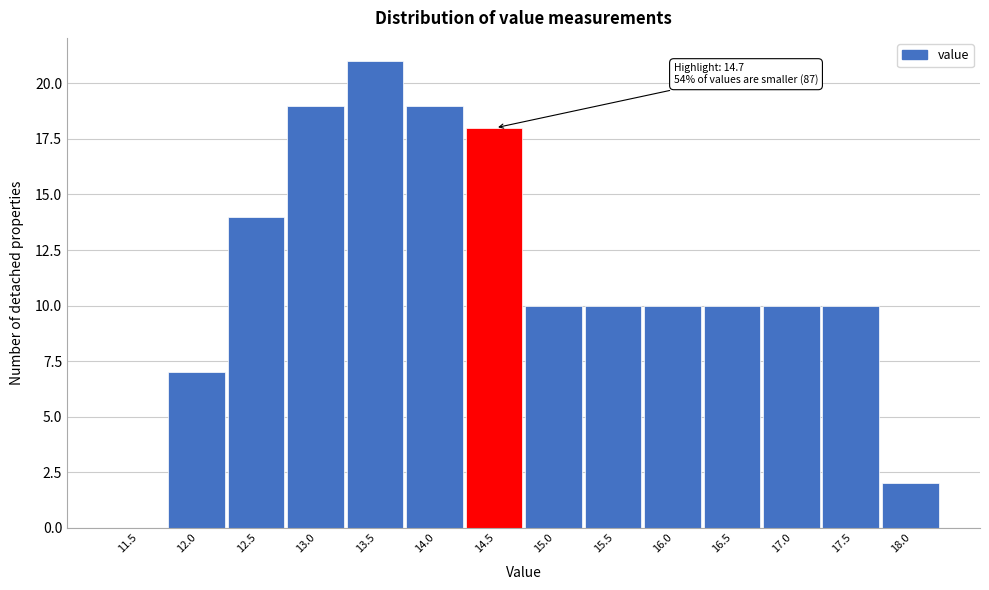

Reading left to right, what are all the values shown in this chart?

11.5=0	12.0=7	12.5=14	13.0=19	13.5=21	14.0=19	14.5=18	15.0=10	15.5=10	16.0=10	16.5=10	17.0=10	17.5=10	18.0=2